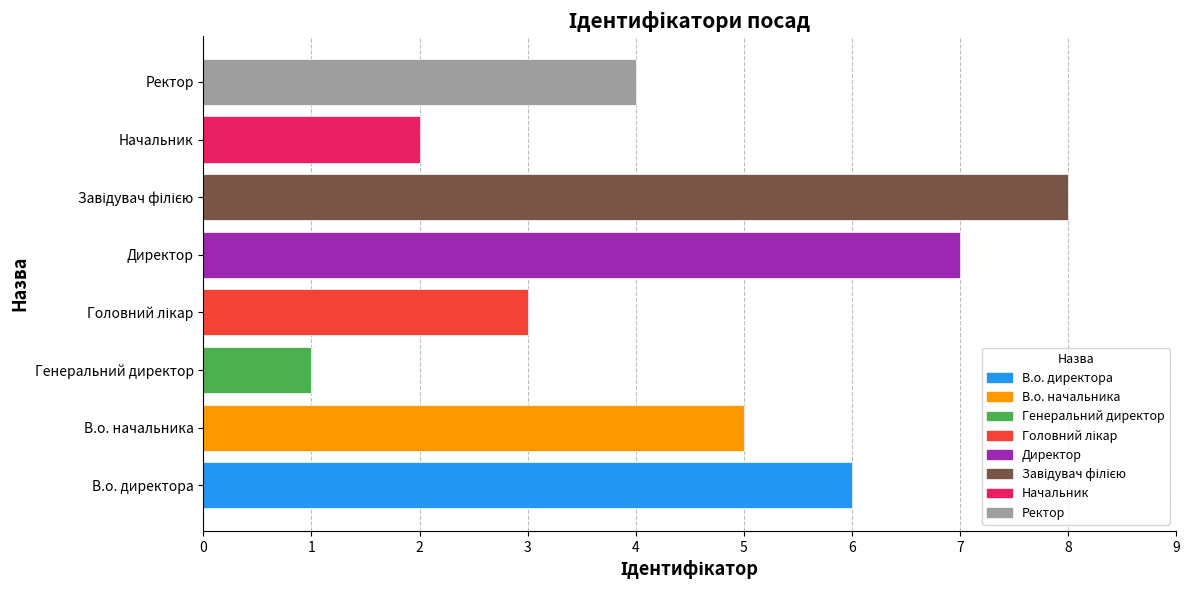

What is the change in value from В.о. директора to Начальник?

-4